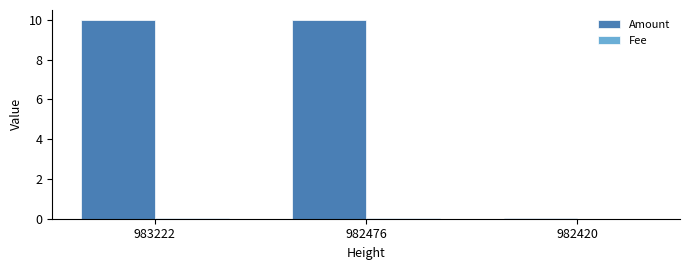

Which series changed the most between 983222 and 982420?

Amount